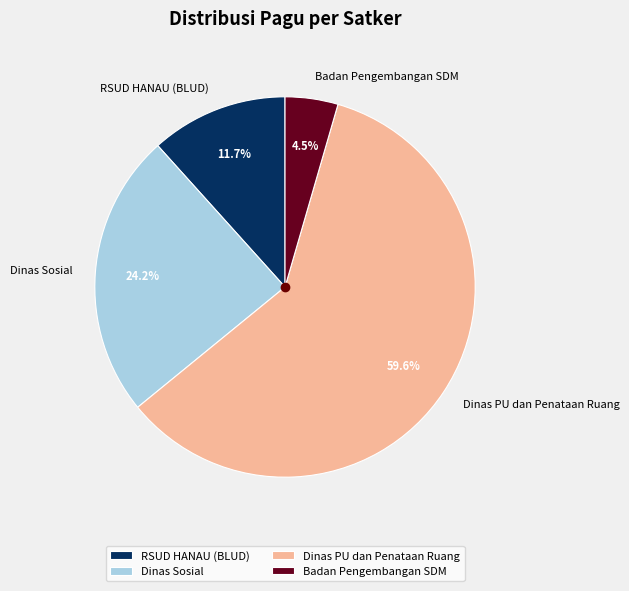

Does any single category account for the majority?

Yes